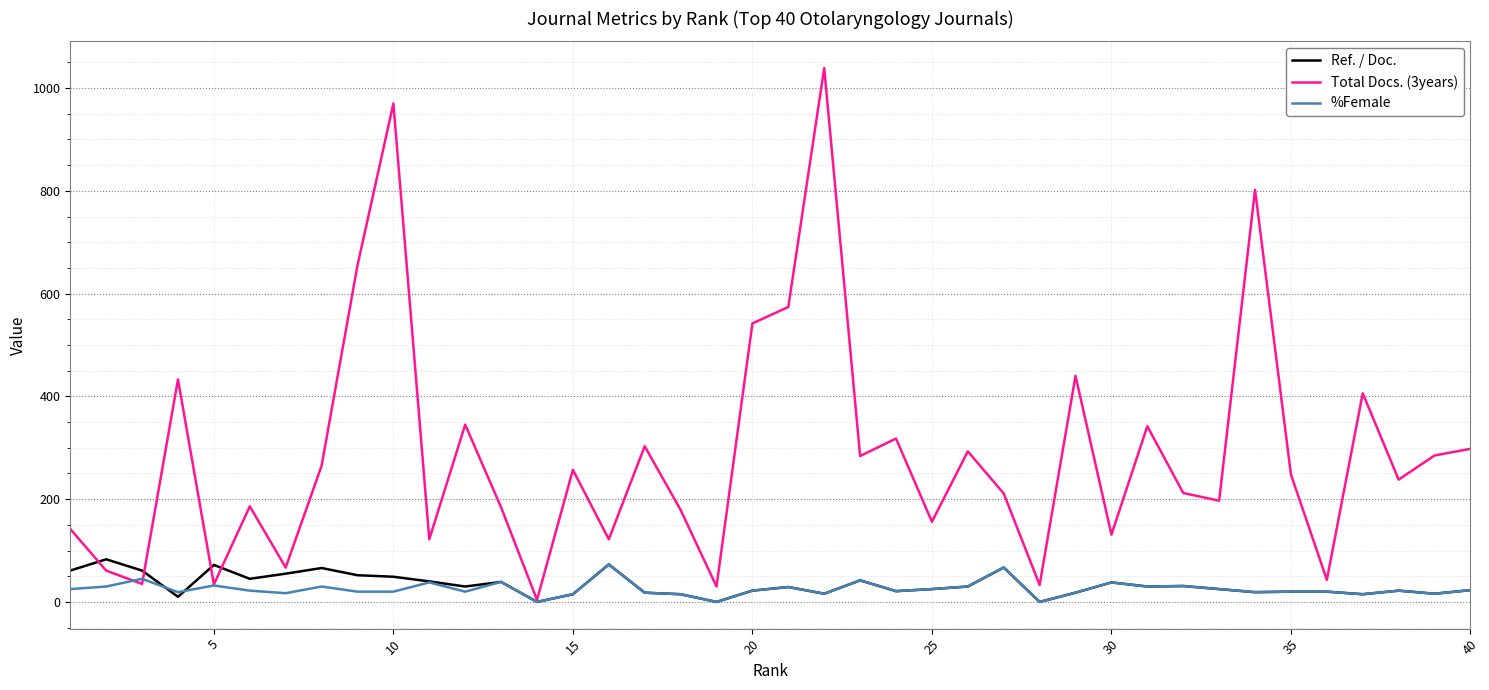

What is the difference between the maximum and minimum values in the %Female series?

73